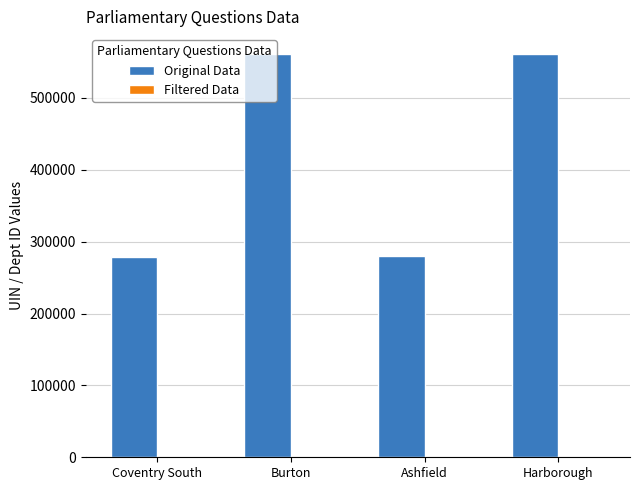

Between Burton and Ashfield, which series saw the biggest shift?

Original Data